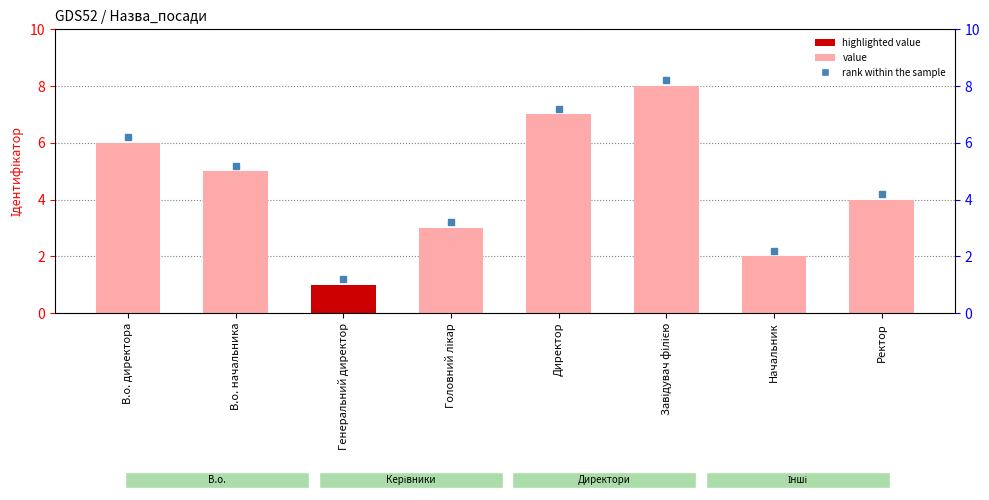

What is the difference between the maximum and minimum values?

7